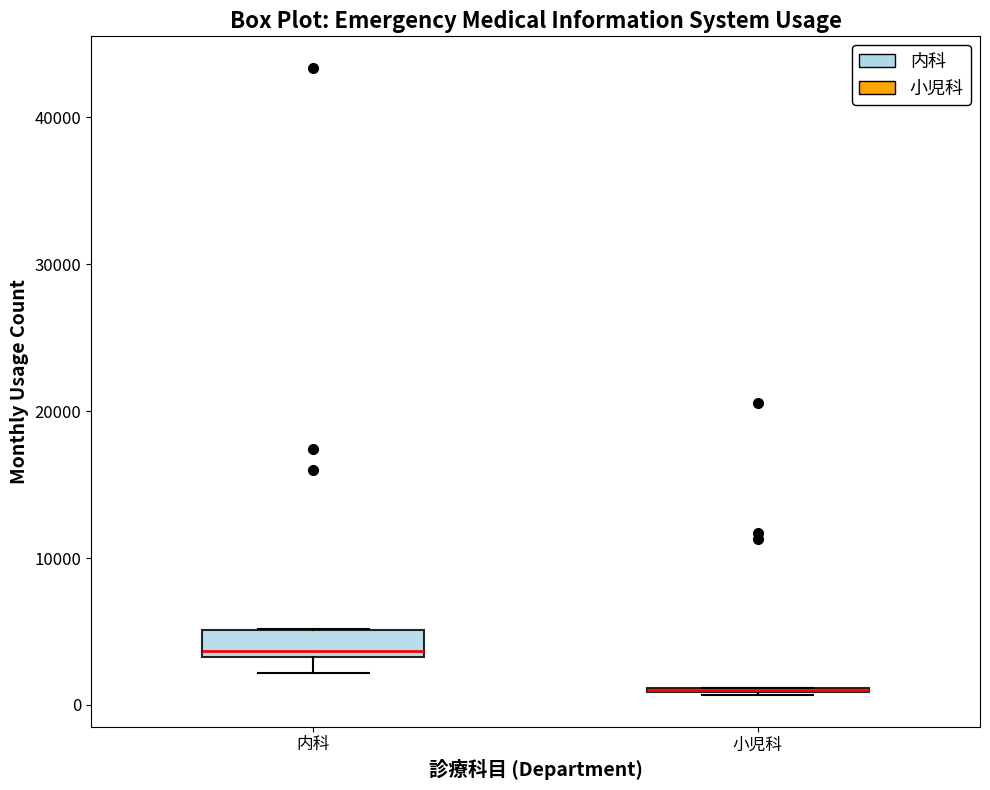

Reading left to right, read every box against the y-axis: the position of its median line, the range the box covers, and the ends of its whiskers. The values are not printed on the chart, so give them approximately, as read against the axis.

内科: median 4000, box 3000 to 5000, whiskers 2000 to 5000
小児科: box collapsed to a line at 1000, whiskers 1000 to 1000